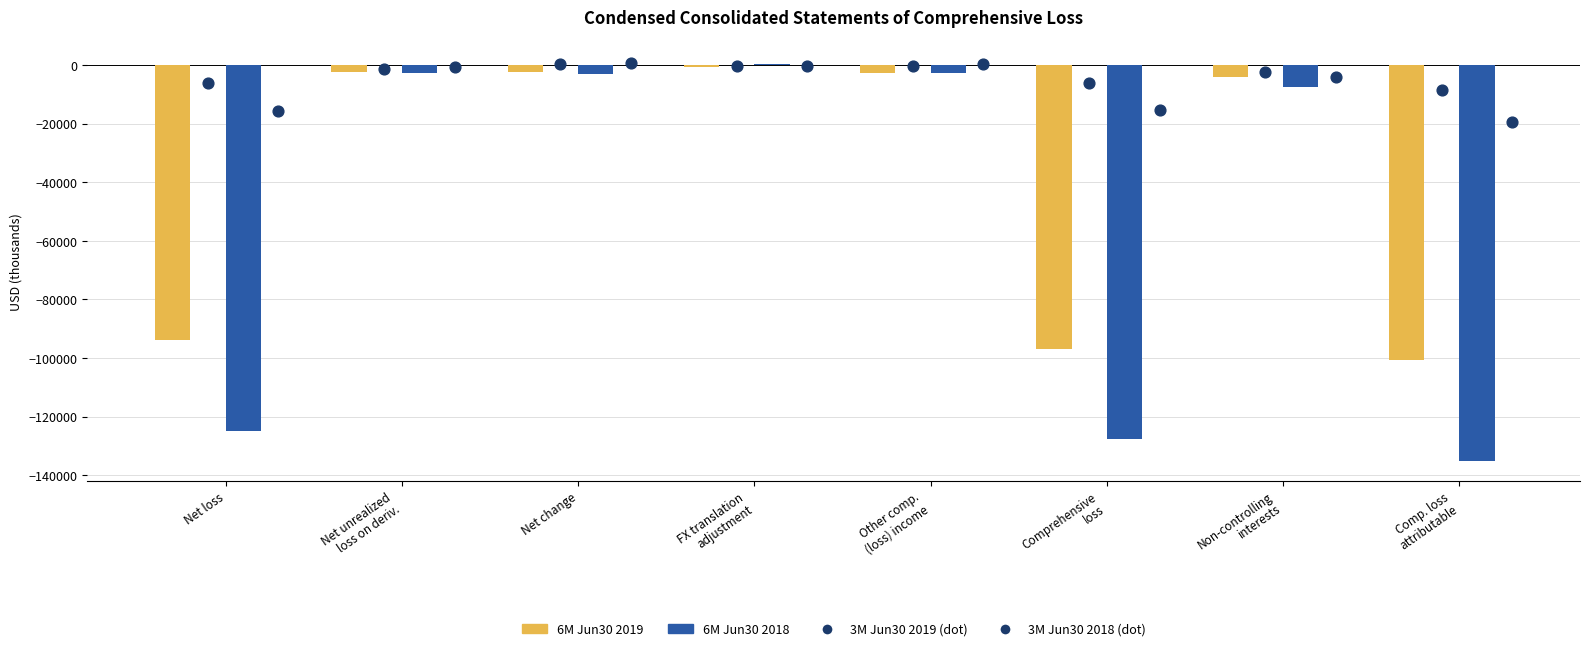

What is the total value across all series at FX translation
adjustment?

-1019